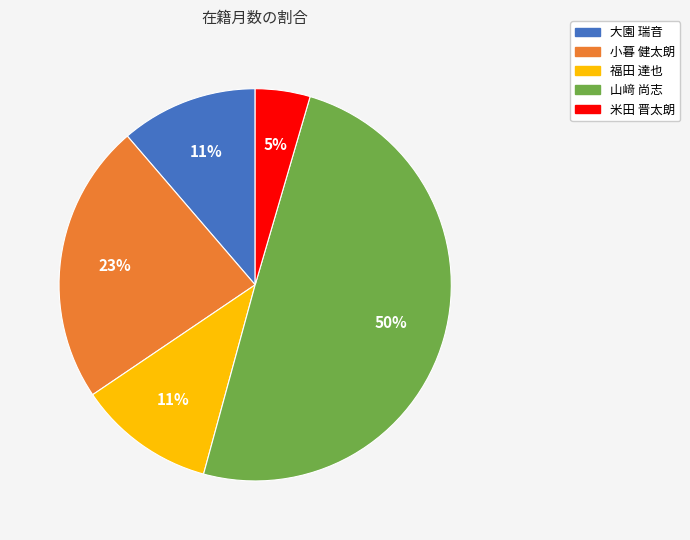

Combined, do 小暮 健太朗 and 大園 瑞音 account for over 50%?

No